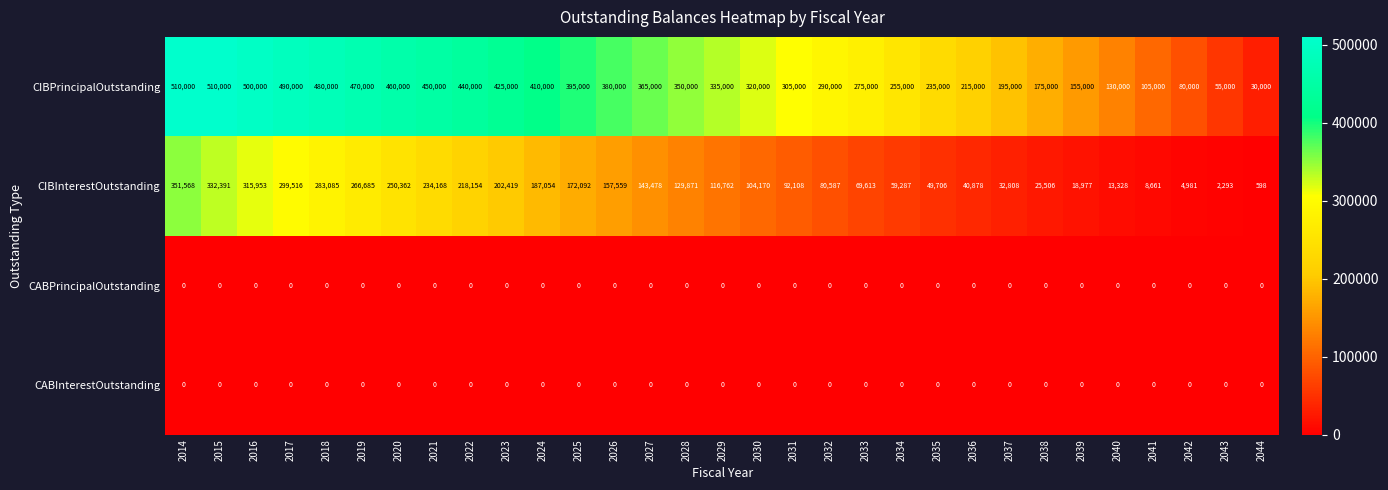

Between 2031 and 2044, which series saw the biggest shift?

CIBPrincipalOutstanding